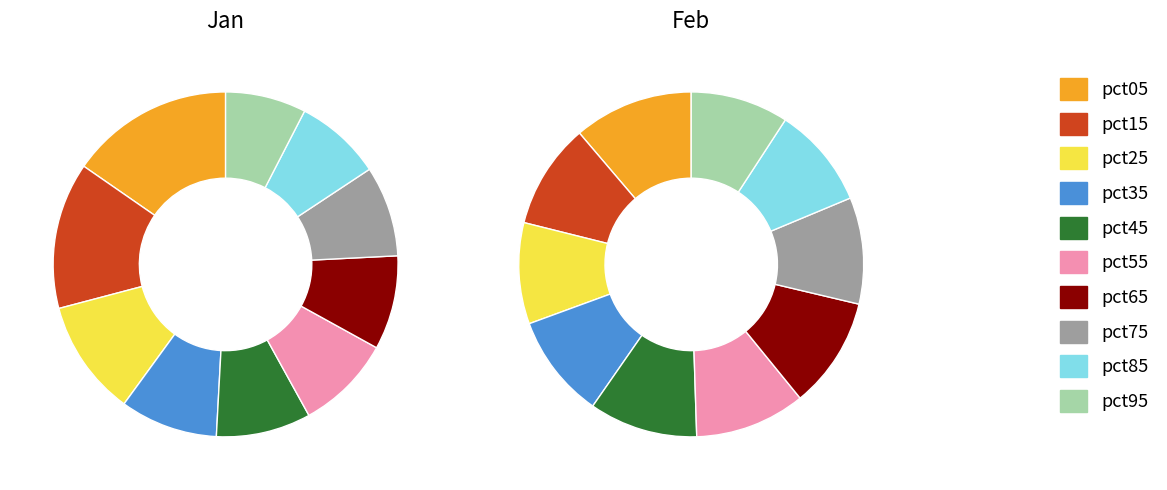

The 3 slice represents 10% of the pie. True or false?

True